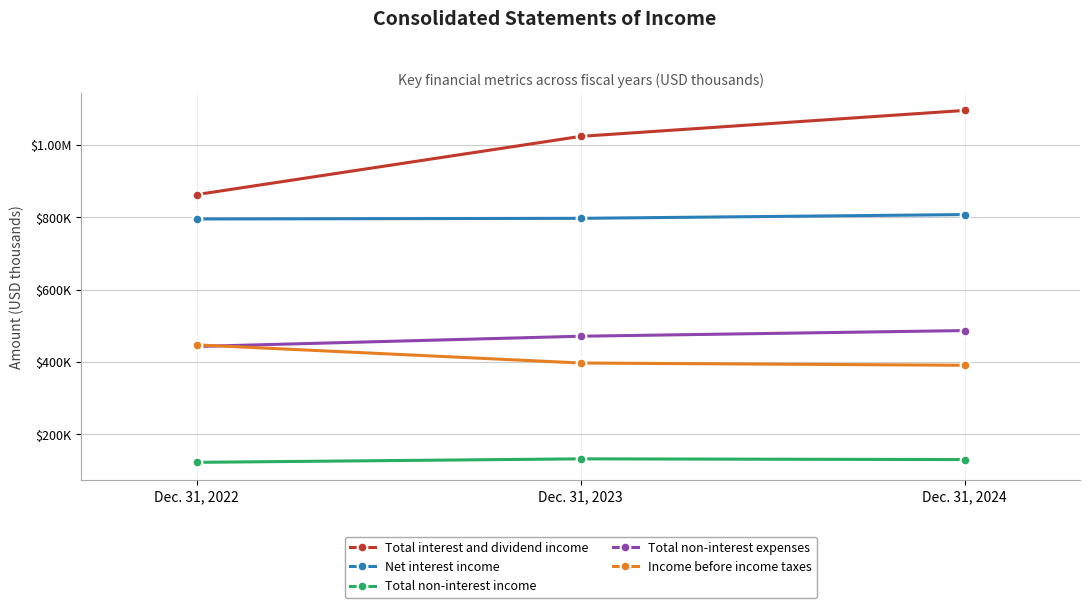

Is this an area chart (filled region under the line)?

No